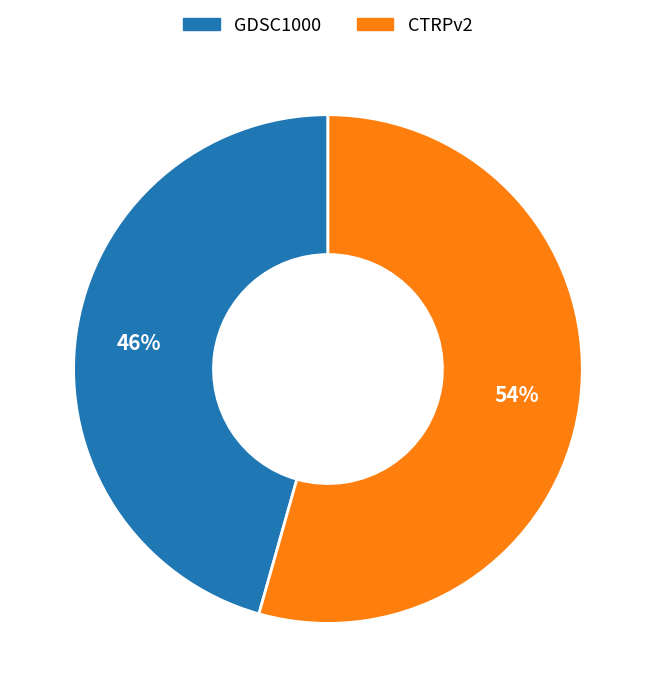

Does any single category account for the majority?

Yes